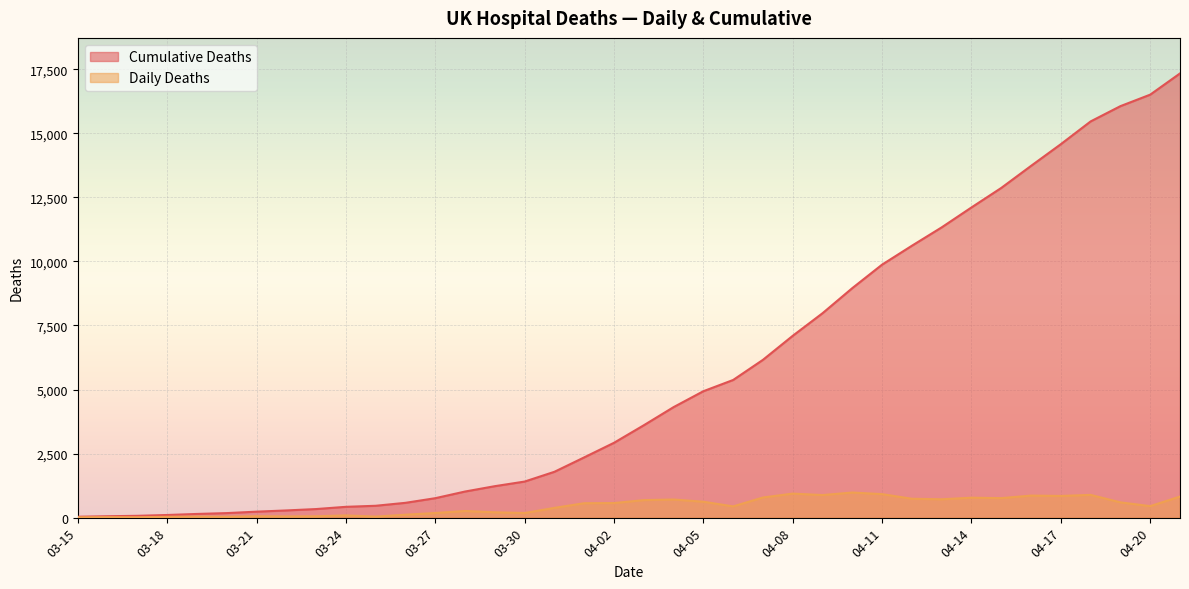

List the series in order of their overall mean, highest first.

Cumulative Deaths, Daily Deaths